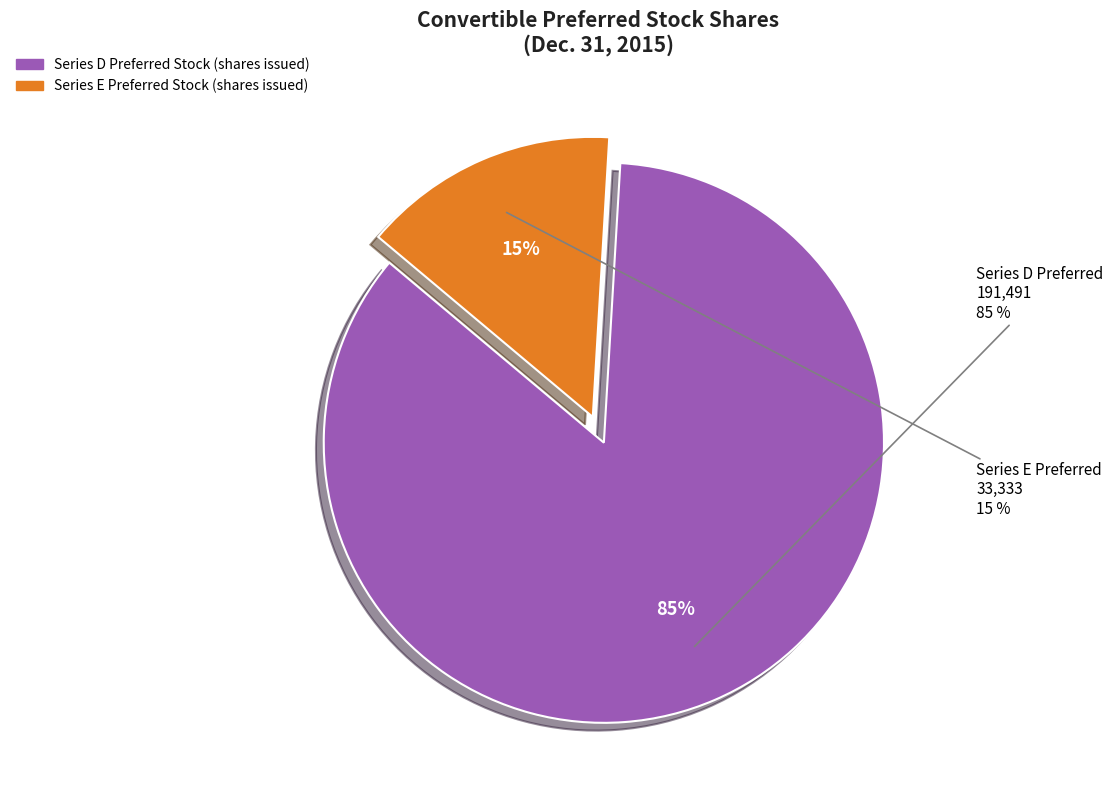

What percentage is NOT represented by Series E Preferred Stock (shares issued)?

85.2%